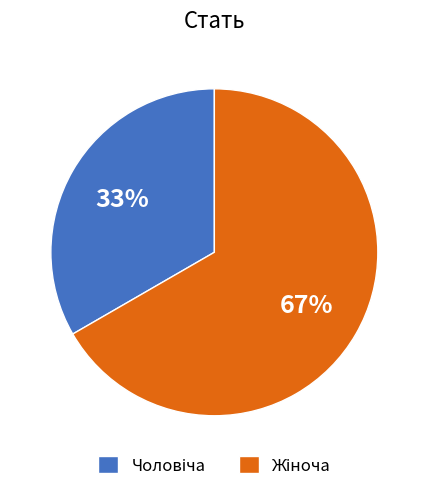

Is there a majority slice in this chart?

Yes